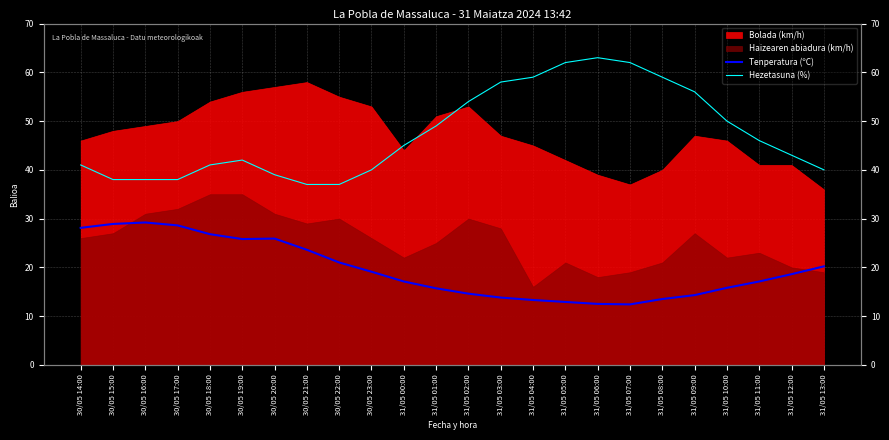

The value of Hezetasuna (%) at 30/05 16:00 is 38.0. True or false?

True